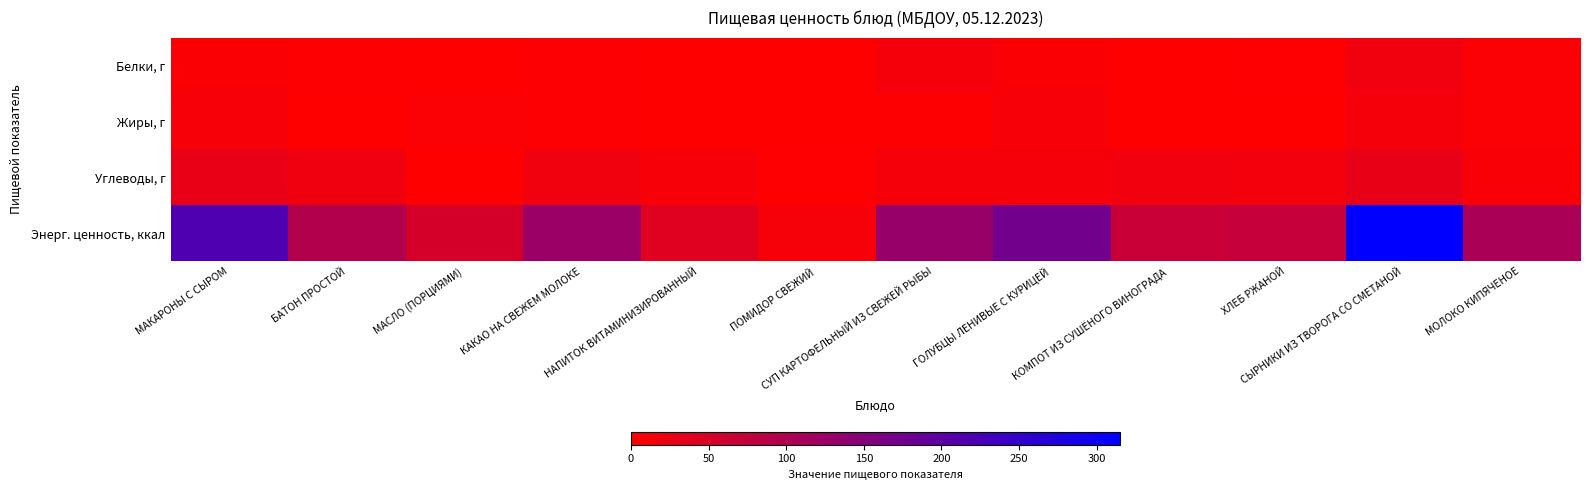

What is the total value across all series at СЫРНИКИ ИЗ ТВОРОГА СО СМЕТАНОЙ?

374.0